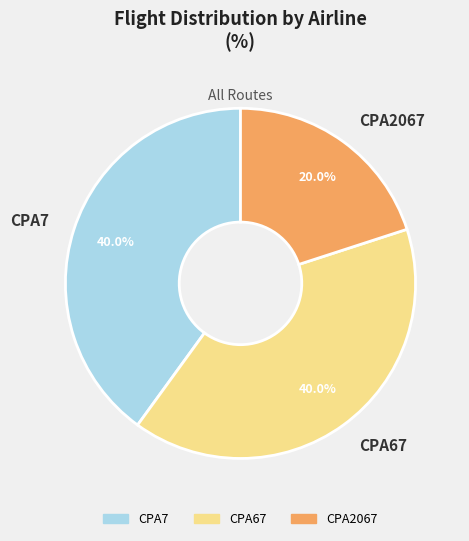

Is there any slice that represents more than half of the pie?

No